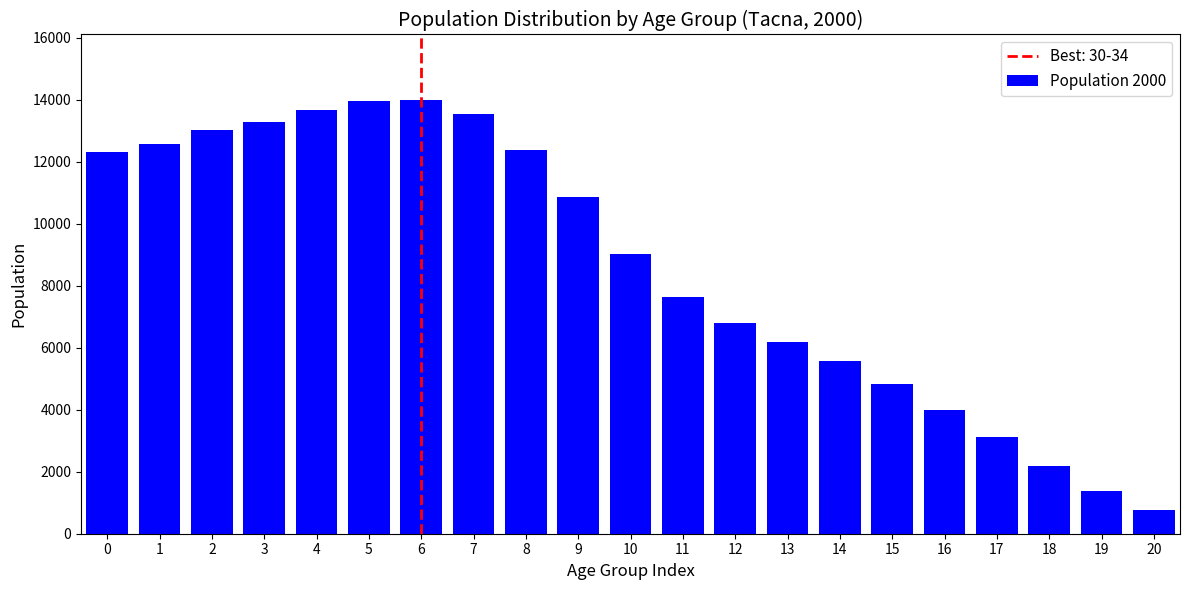

Read the value at 20, to the nearest 10.

780